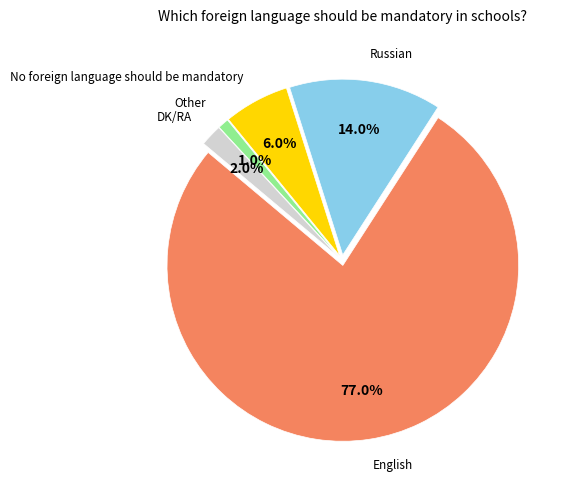

Is there any slice that represents more than half of the pie?

Yes